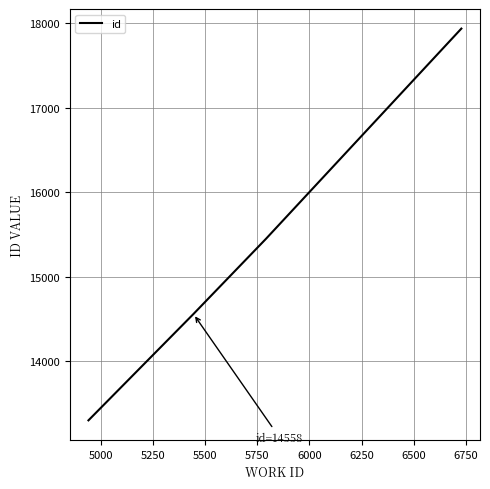

What is the greatest value displayed?

17934